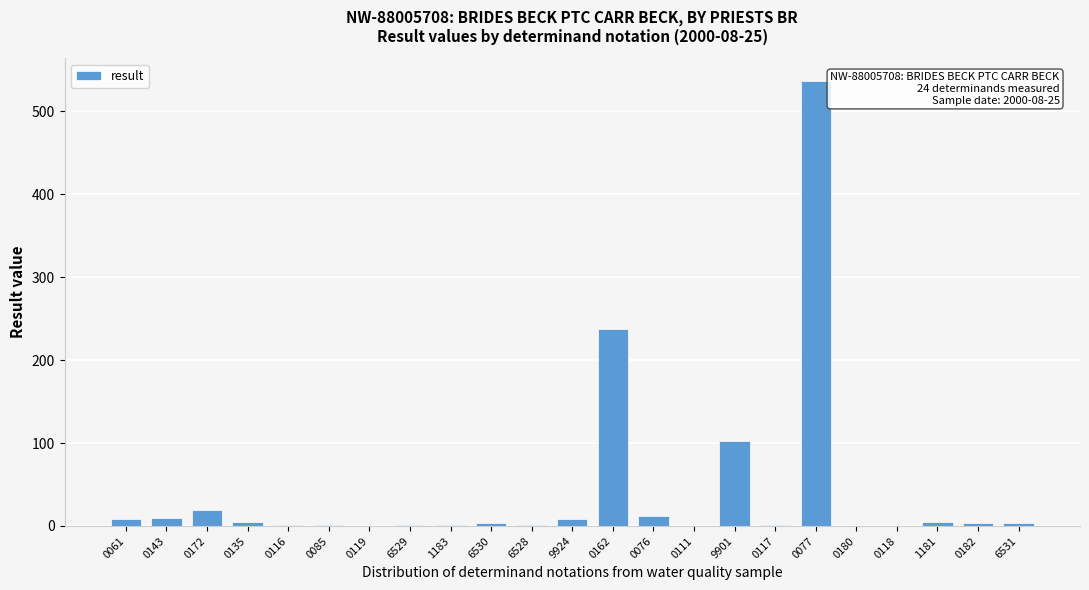

The chart shows a value of 8.4 at 0061. True or false?

True